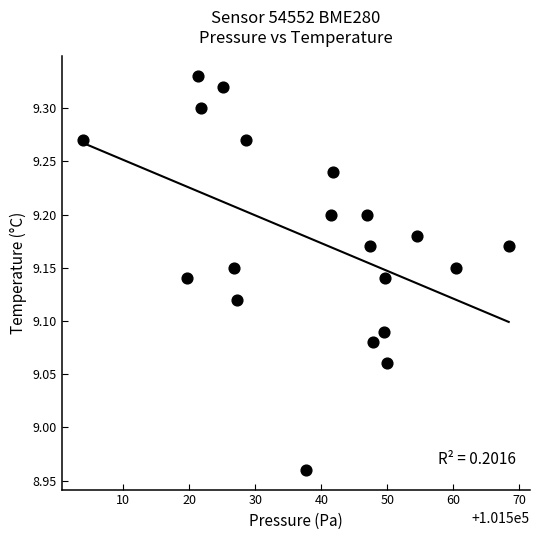

What is the range of X values (max minus min)?

64.5